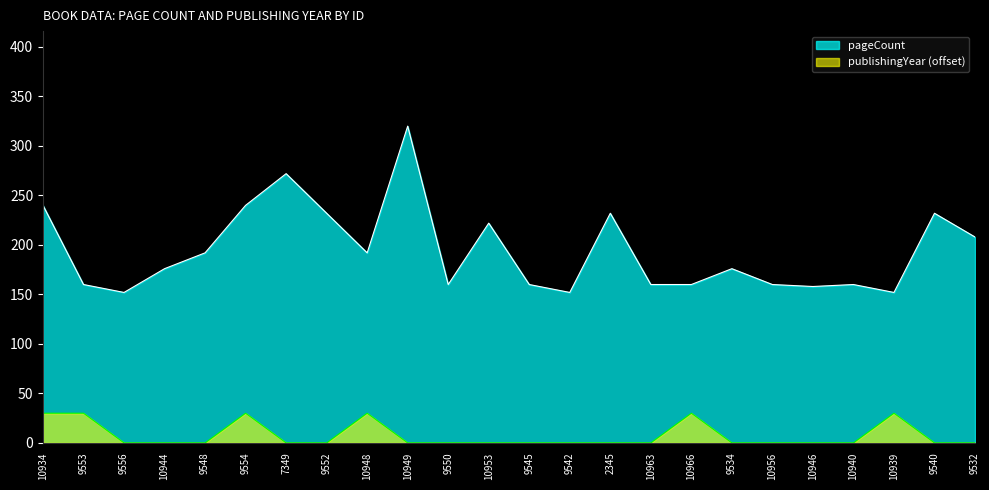

What is the label of the 22nd point from the left?

10939